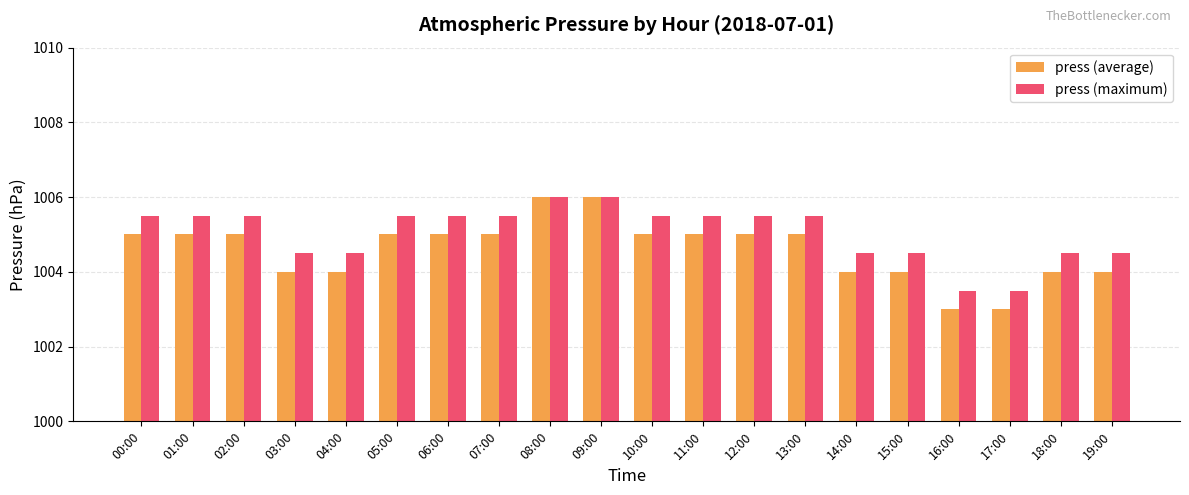

What is the minimum value for press (maximum)?

1003.5